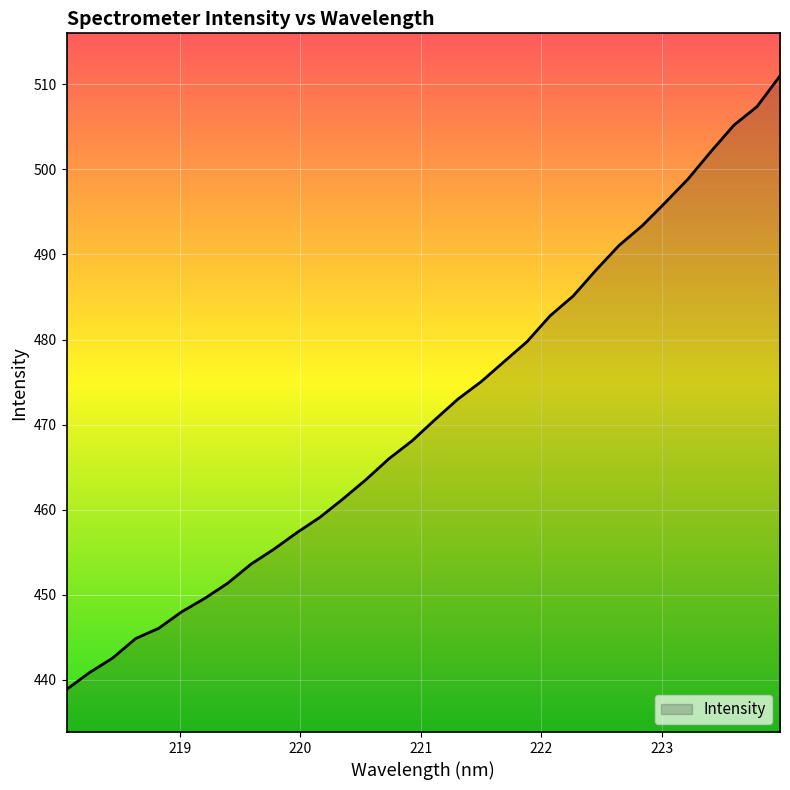

How many lines are shown in the chart?

1